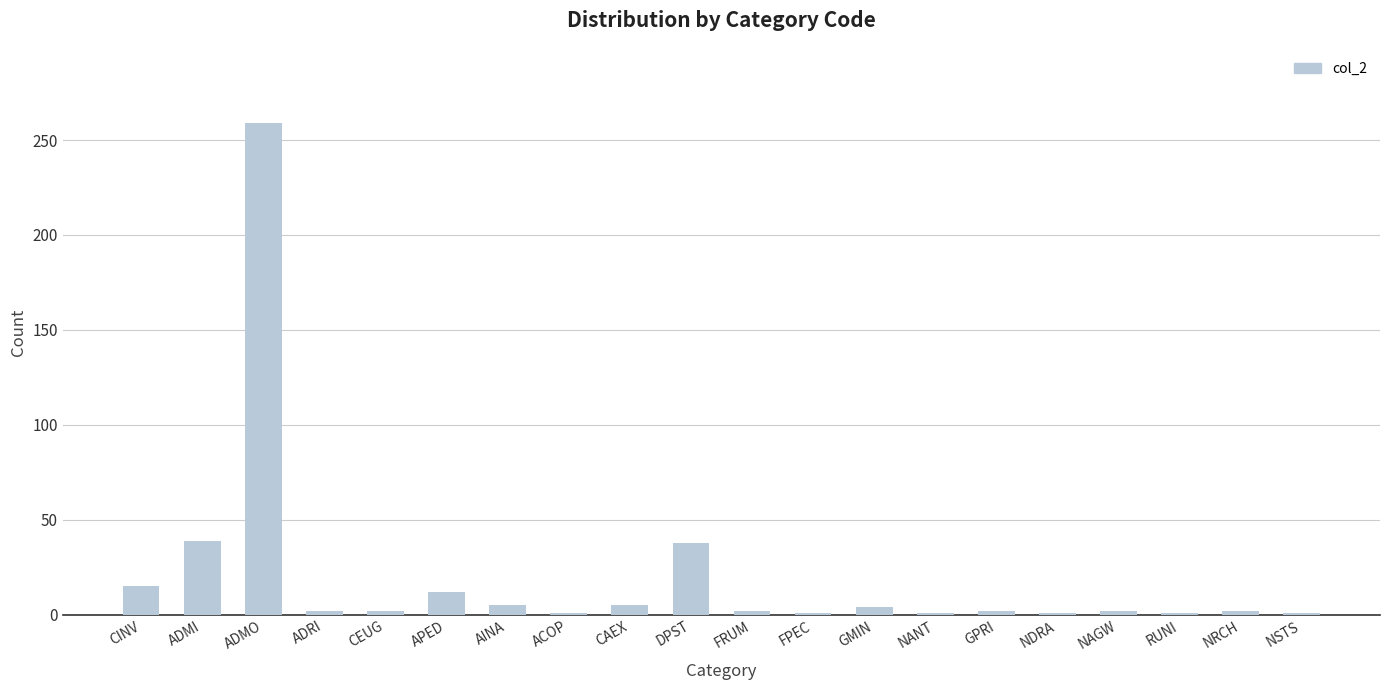

At which label does the data first exceed 2?

CINV